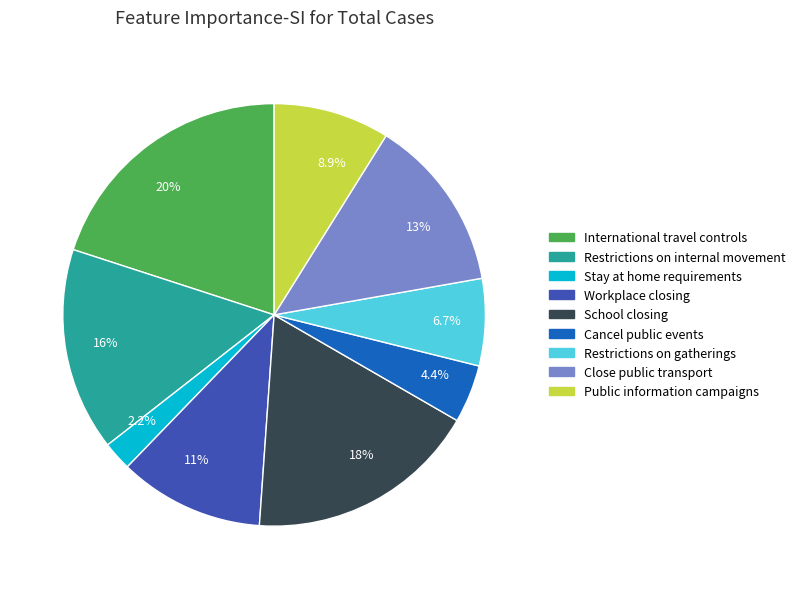

Between Cancel public events and Stay at home requirements, which is larger?

Cancel public events